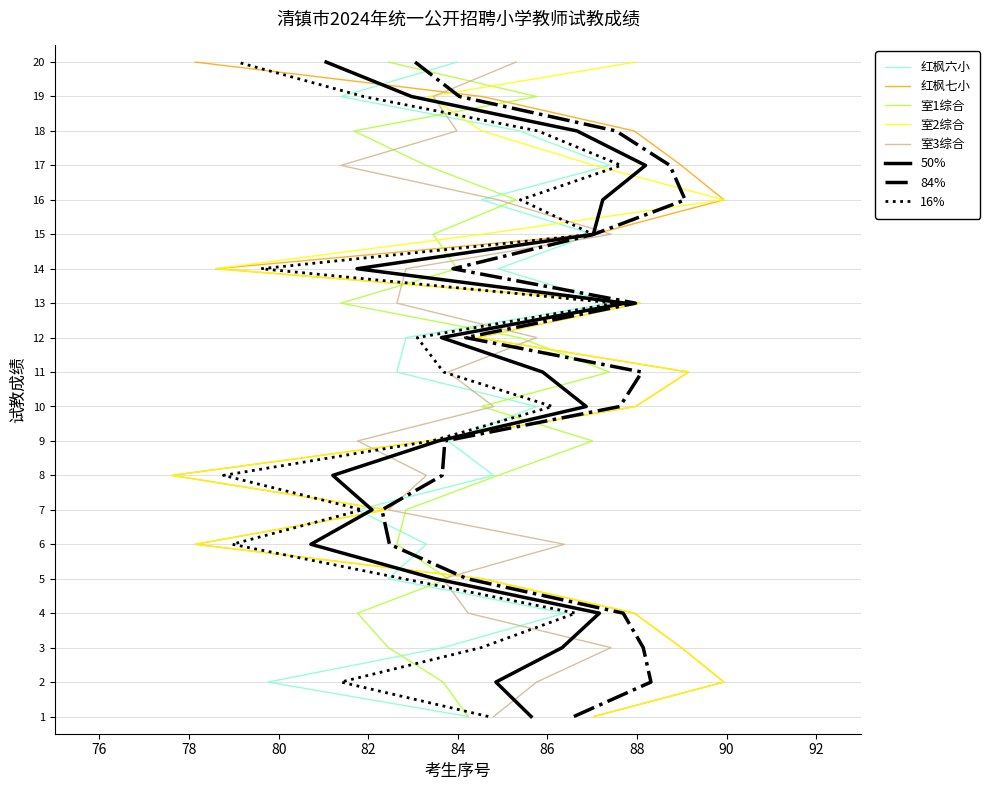

True or false: 240806清镇市红枫第六小学 has a value of 23.3 at 9.

False